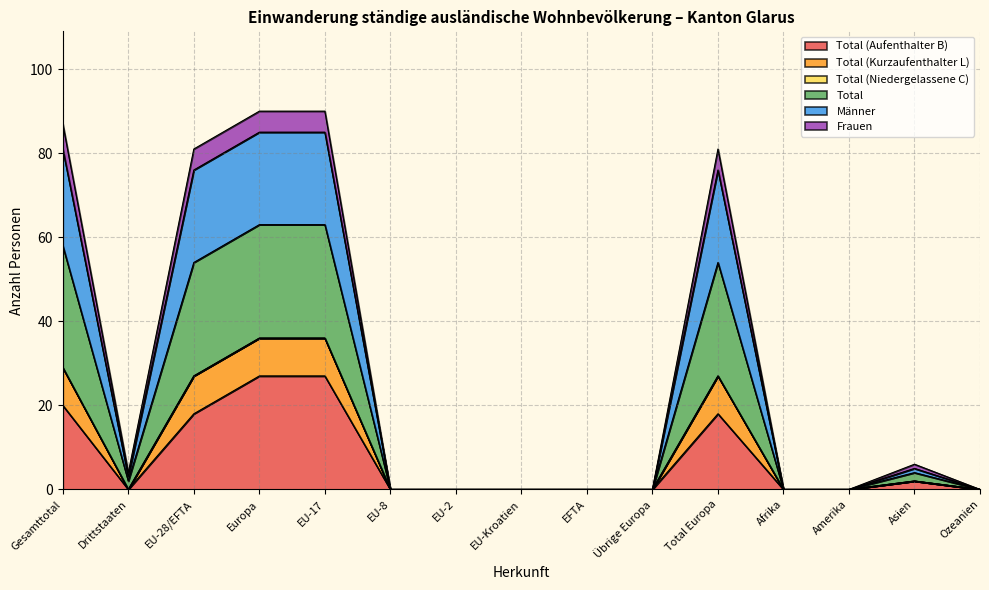

How many data points does each series have?

15